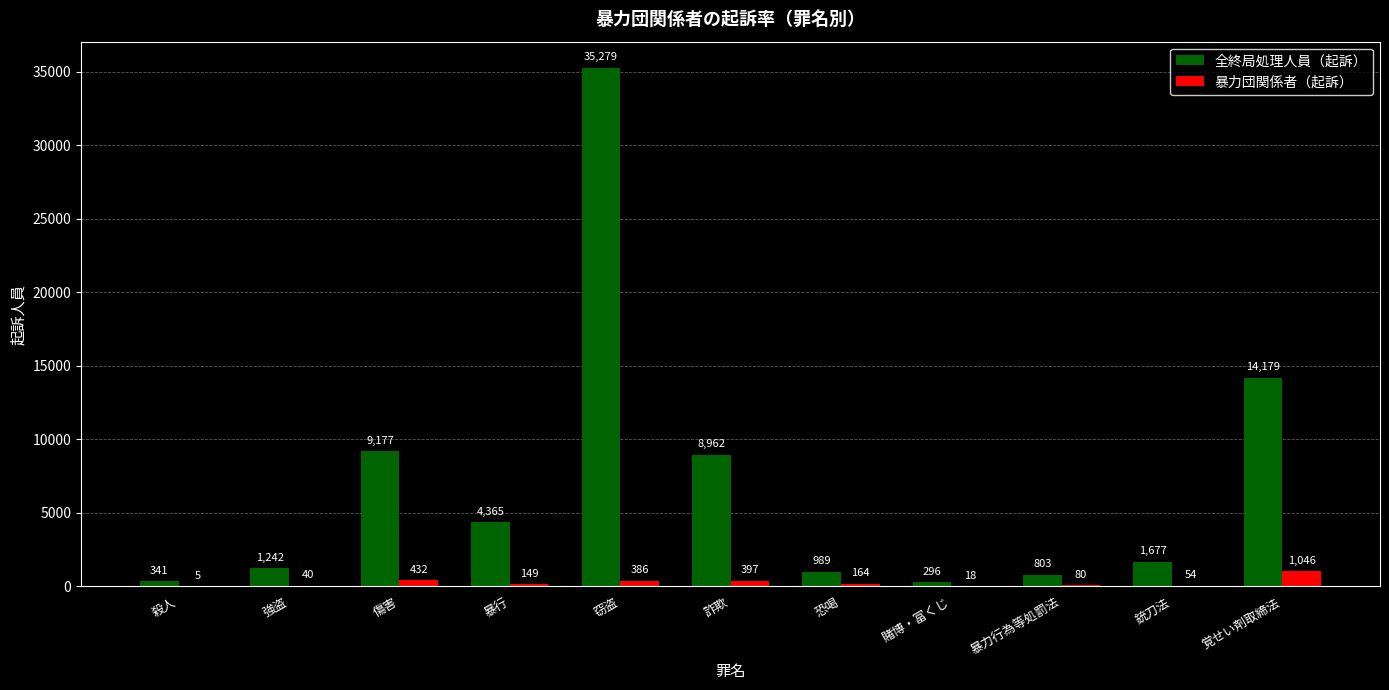

What is the sum of the 全終局処理人員（起訴） values at 暴行 and 殺人?

4706